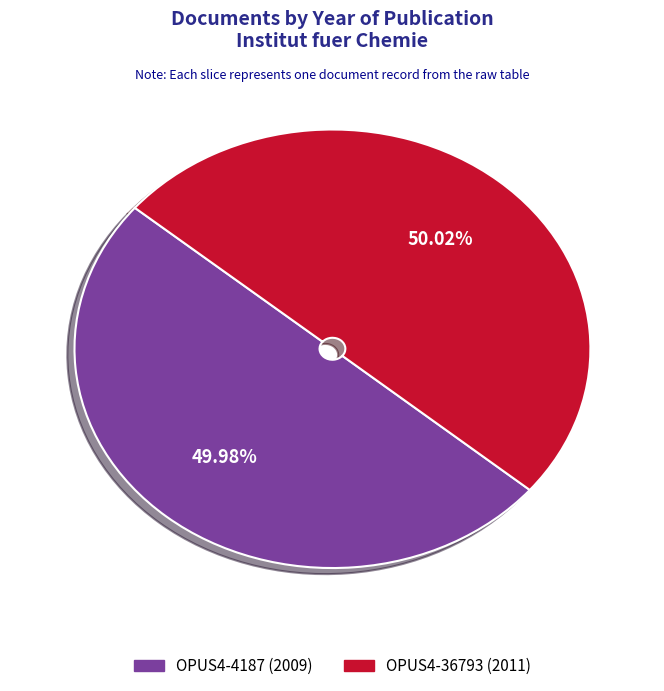

How many segments does this pie chart have?

2